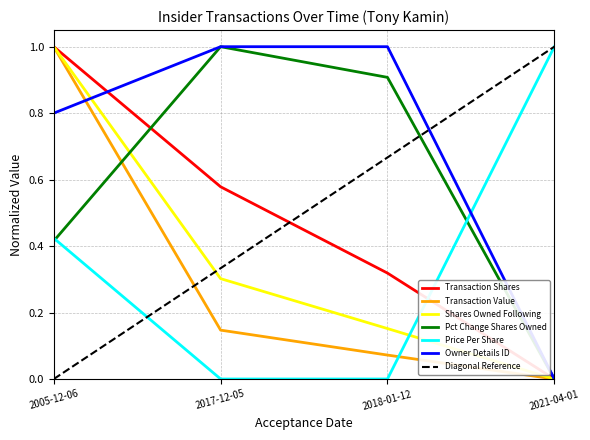

At which category is the sum across all series the highest?

2005-12-06